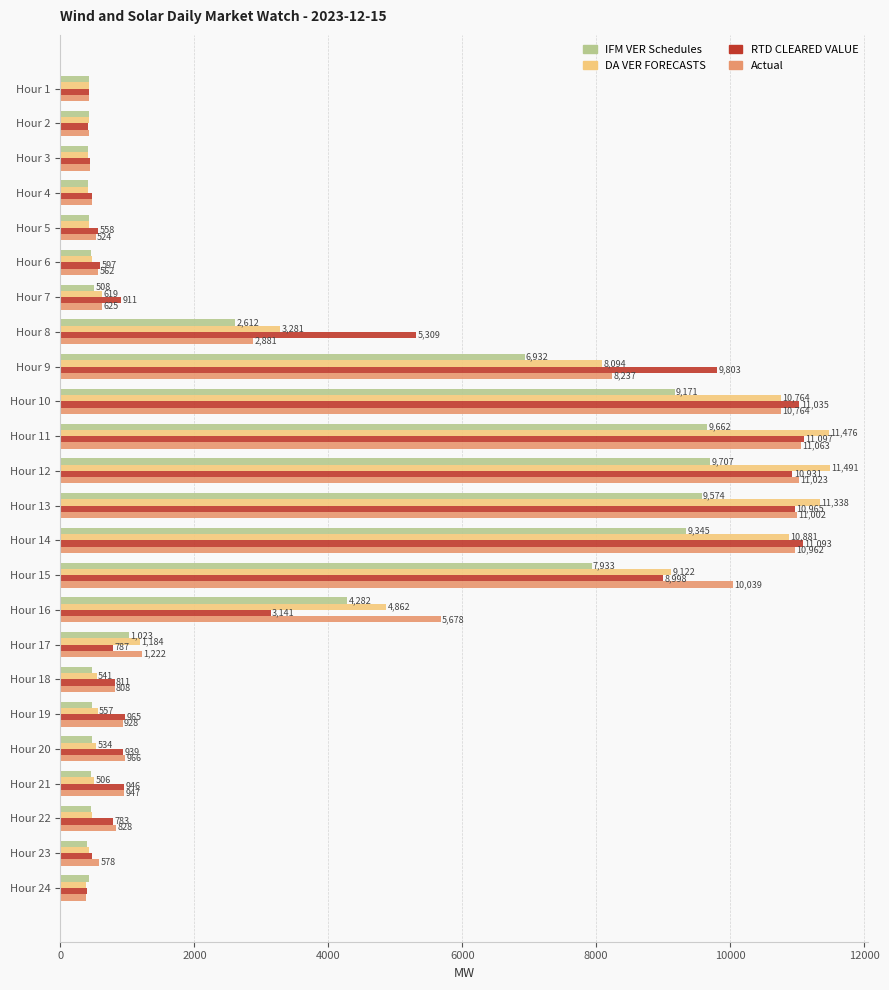

Is it true that DA VER FORECASTS equals 690.2 at Hour 8?

False